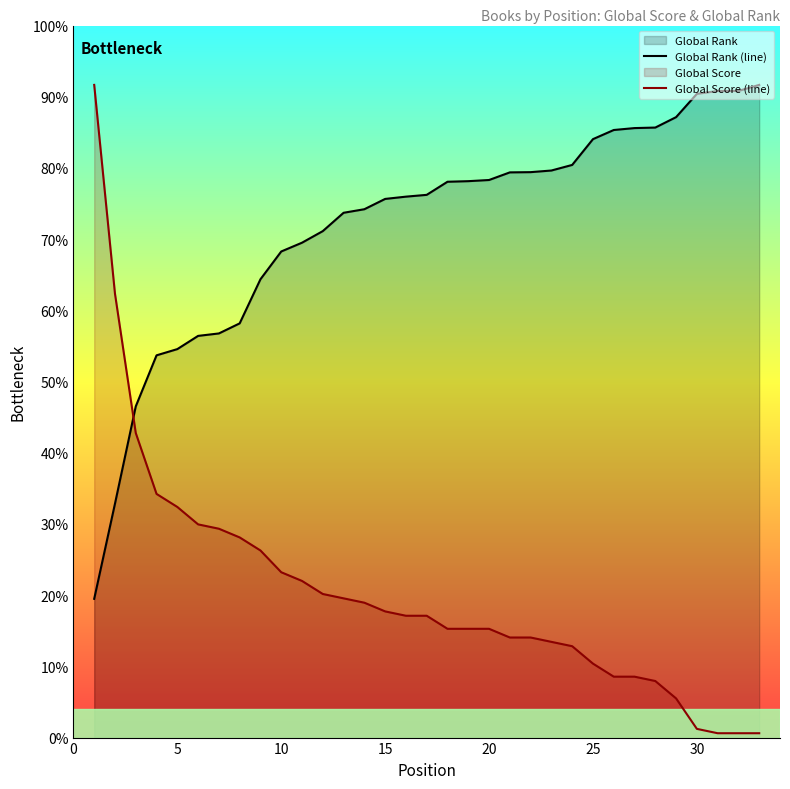

The value of Global Rank (line) at 30 is 2428.2. True or false?

False